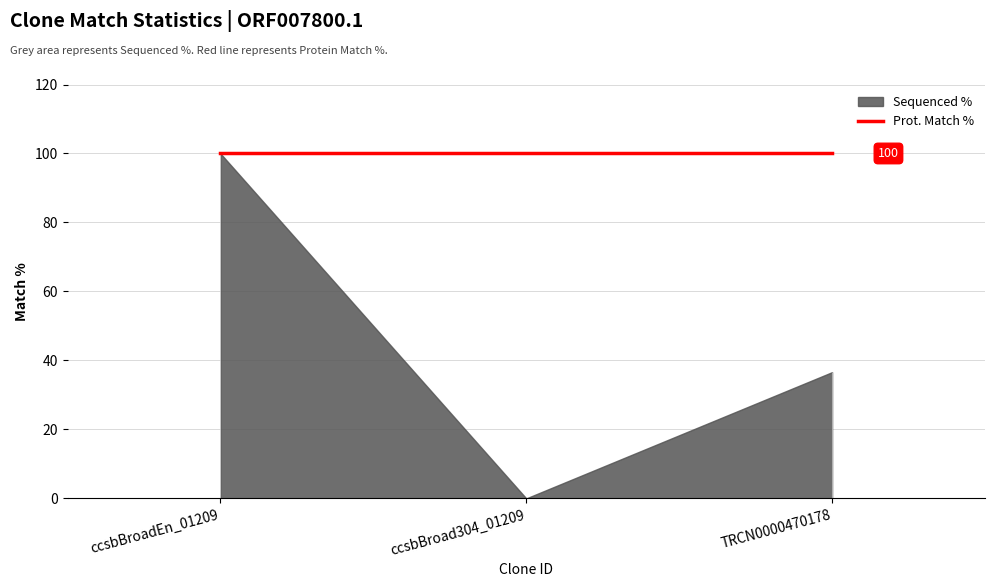

Reading right to left, list all the values displayed in this chart.

Sequenced %: 36.6	0.0	100.0
Prot. Match %: 100.0	100.0	100.0